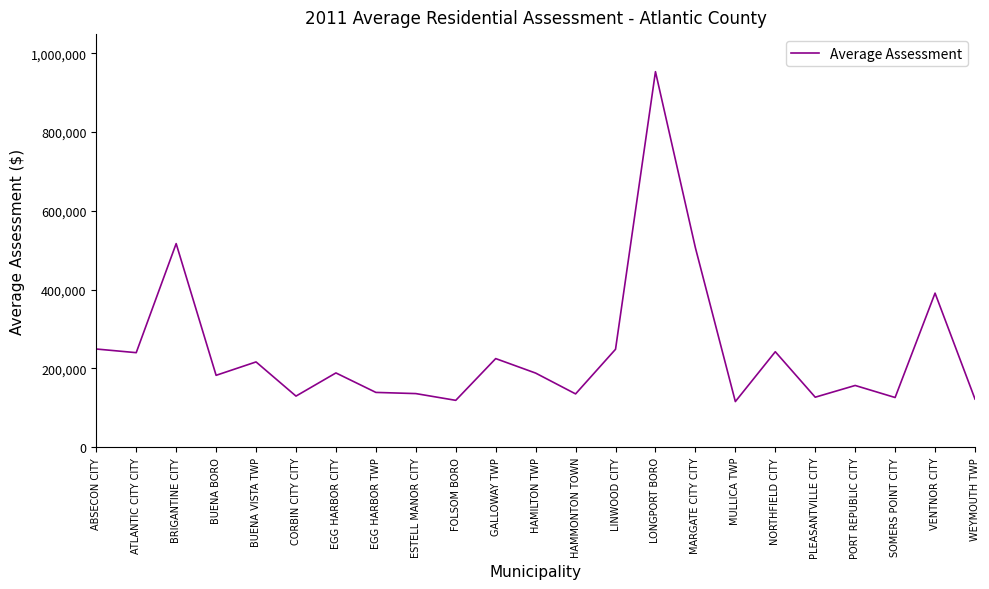

What is the greatest value displayed?

953465.1